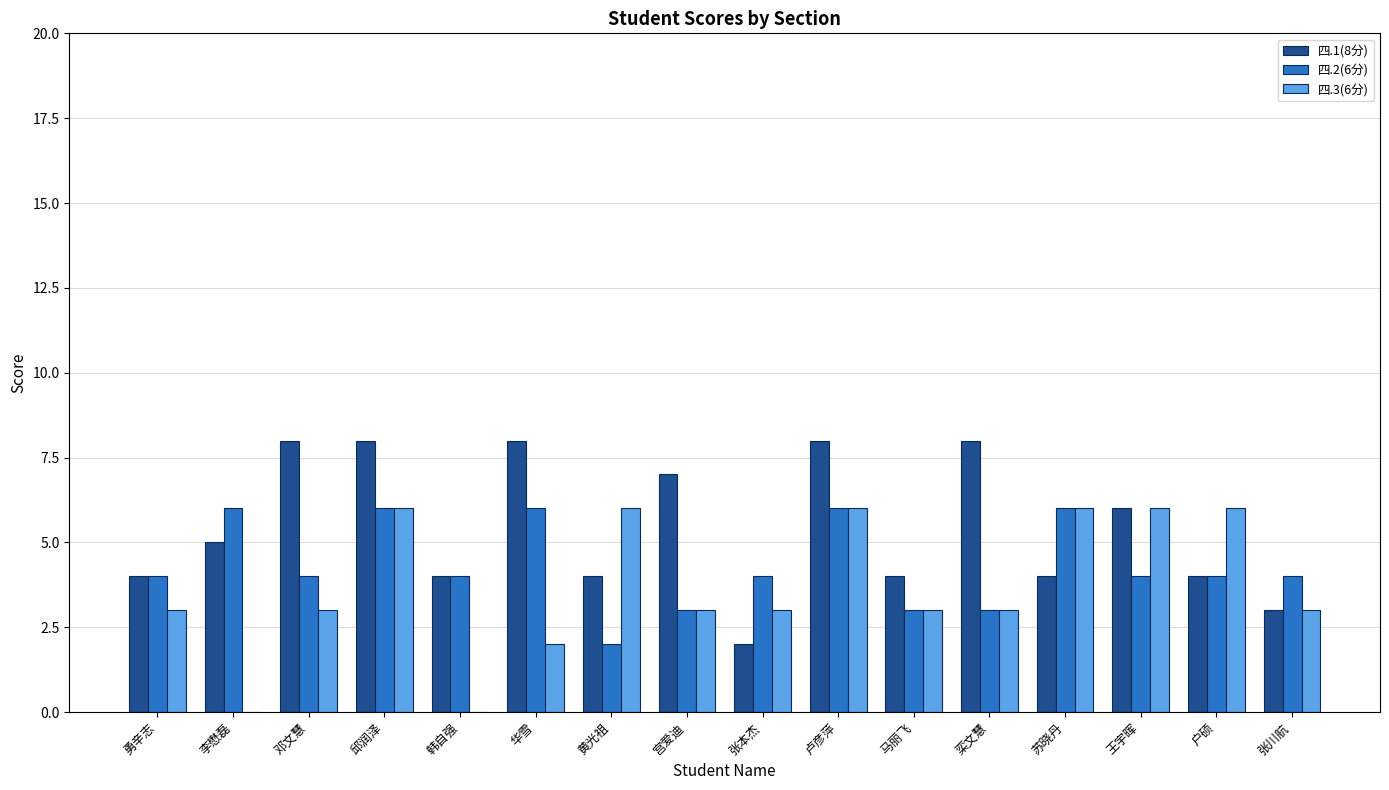

How many groups of bars are there?

16